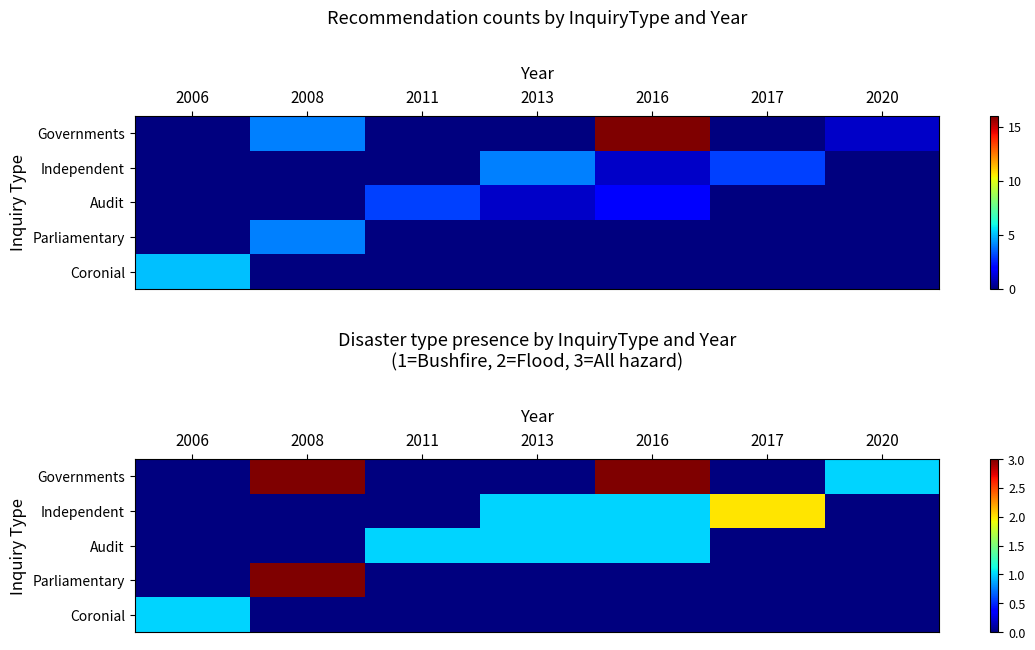

Which category has the lowest value in the Audit series?

2006